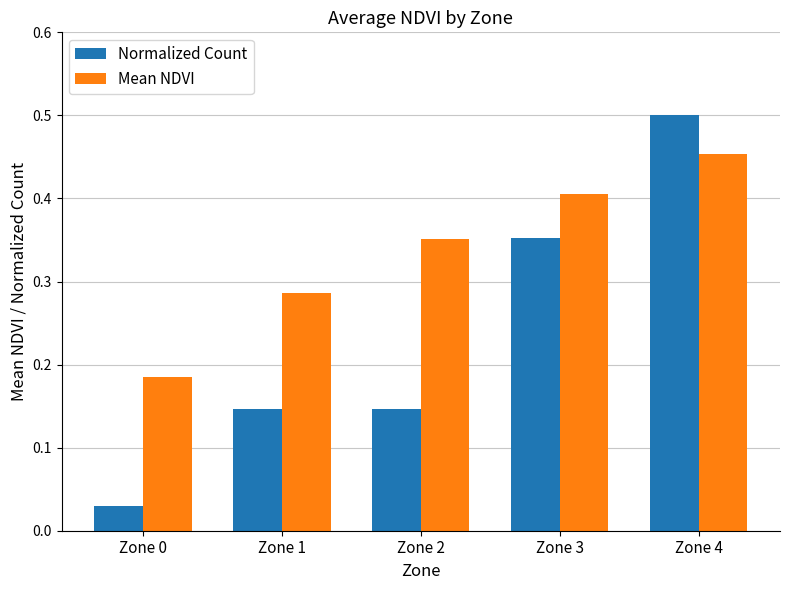

What is the sum of all Normalized Count values?

1.2